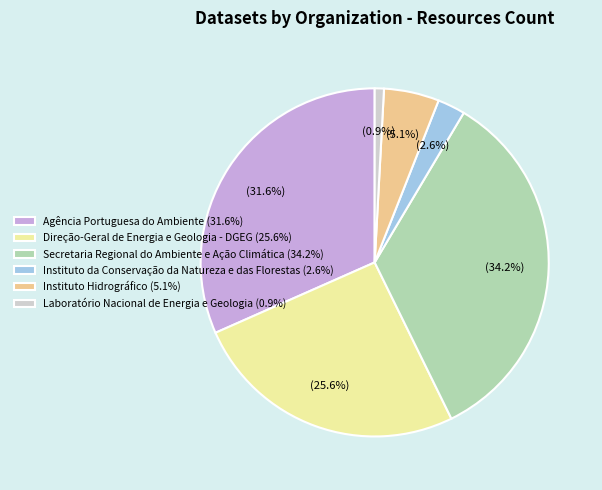

What percentage is NOT represented by Agência Portuguesa do Ambiente (31.6%)?

68.4%